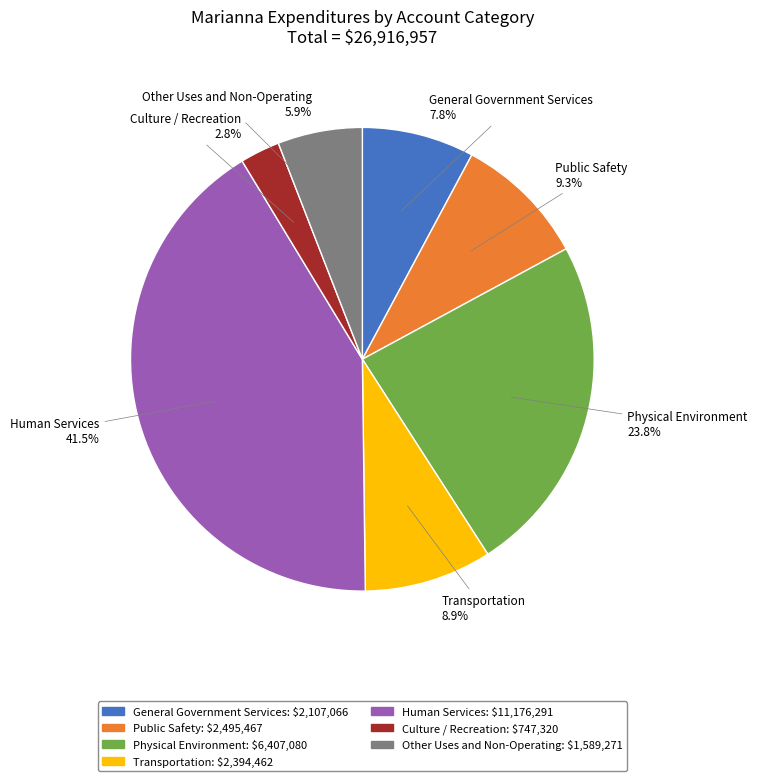

To the nearest percent, what percentage of the pie is Transportation?

9%